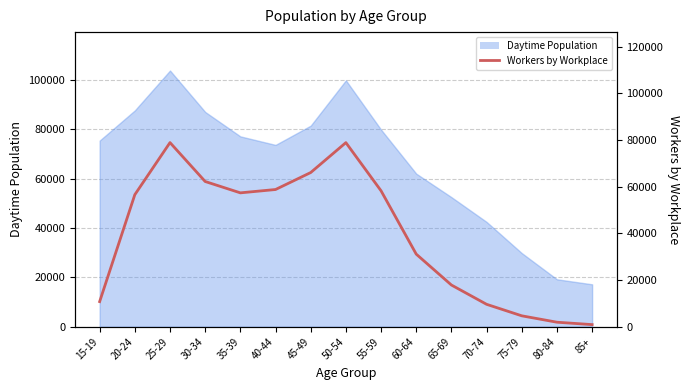

What is the maximum value shown in the chart?

78883